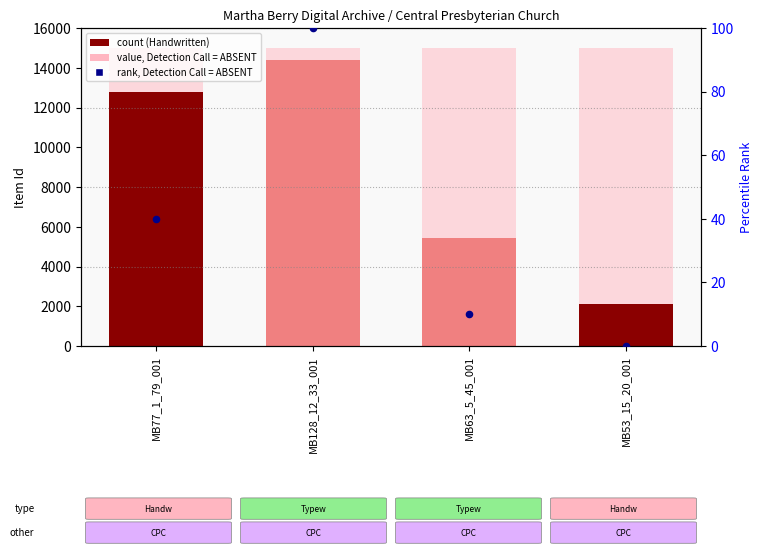

What is the total value across all series at MB77_1_79_001?

27829